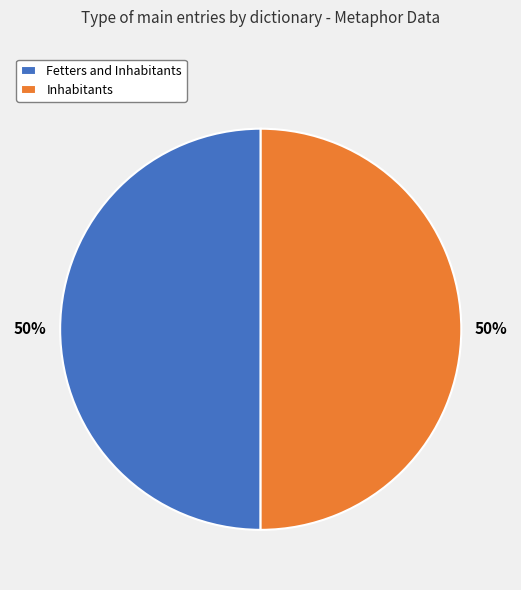

Is the sum of Inhabitants and Fetters and Inhabitants greater than half?

Yes